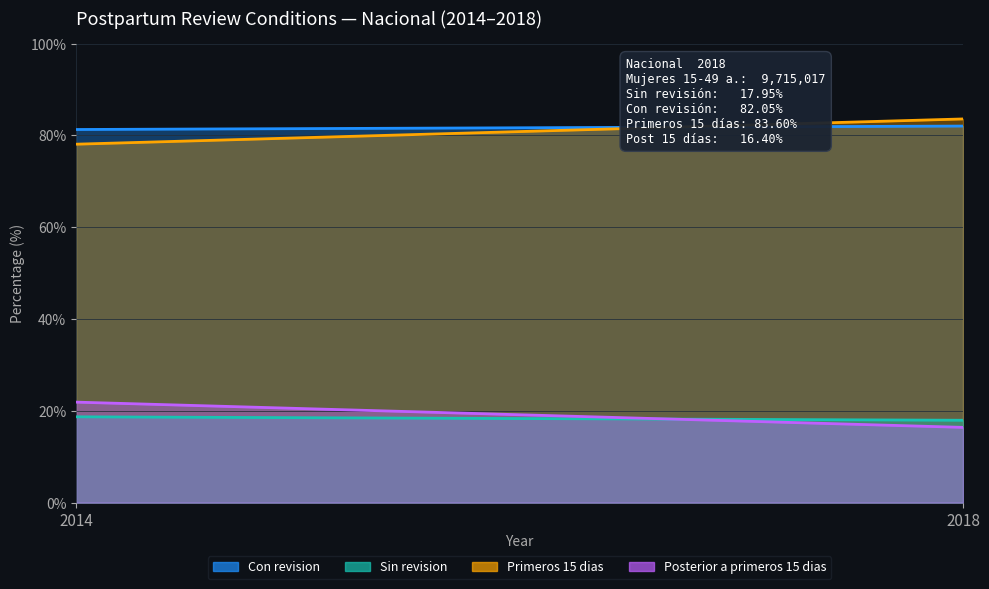

How many data points does each series have?

2